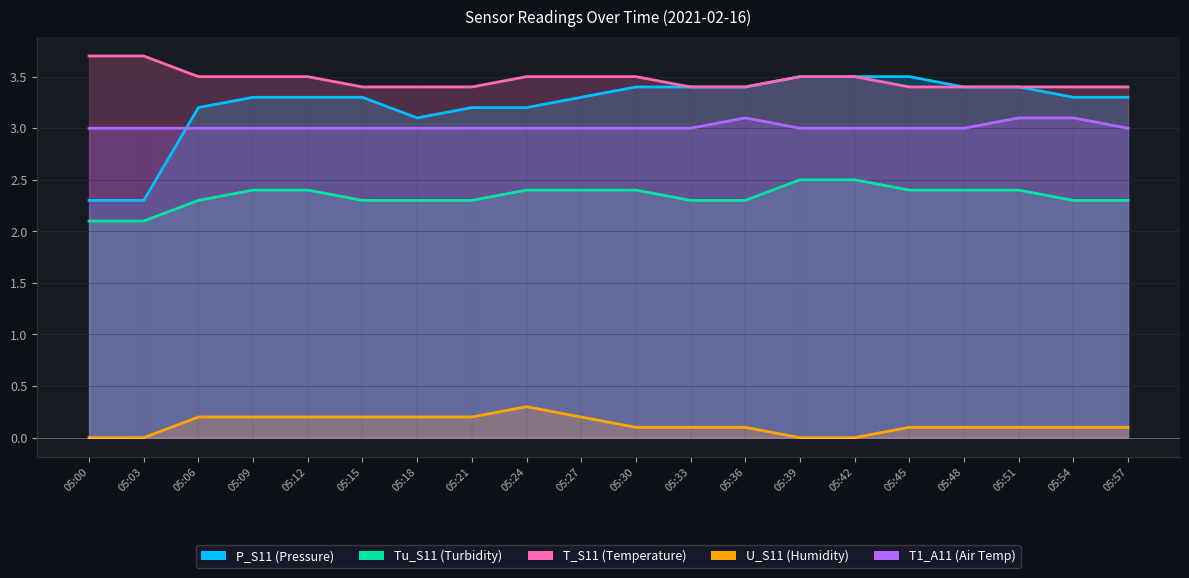

What is the highest value of the T_S11 series?

3.7